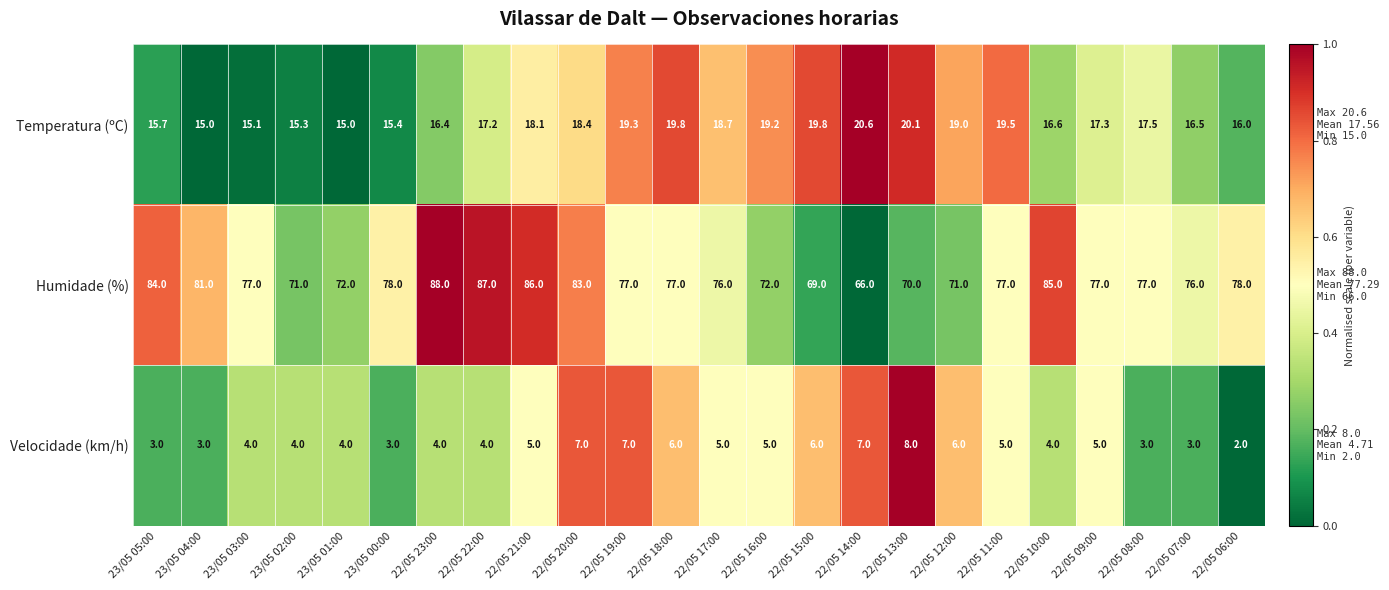

What is the difference between the maximum and second lowest values in the Velocidade (km/h) series?

5.0